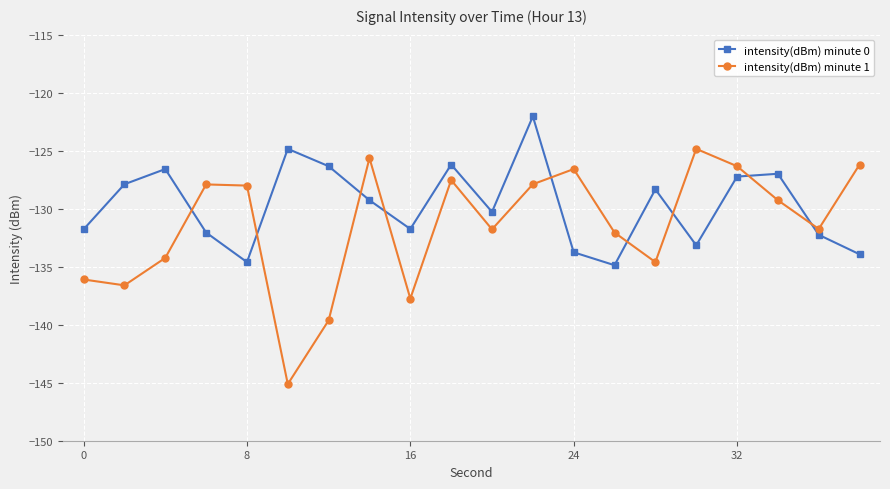

Which series has the widest spread of values?

intensity(dBm) minute 1